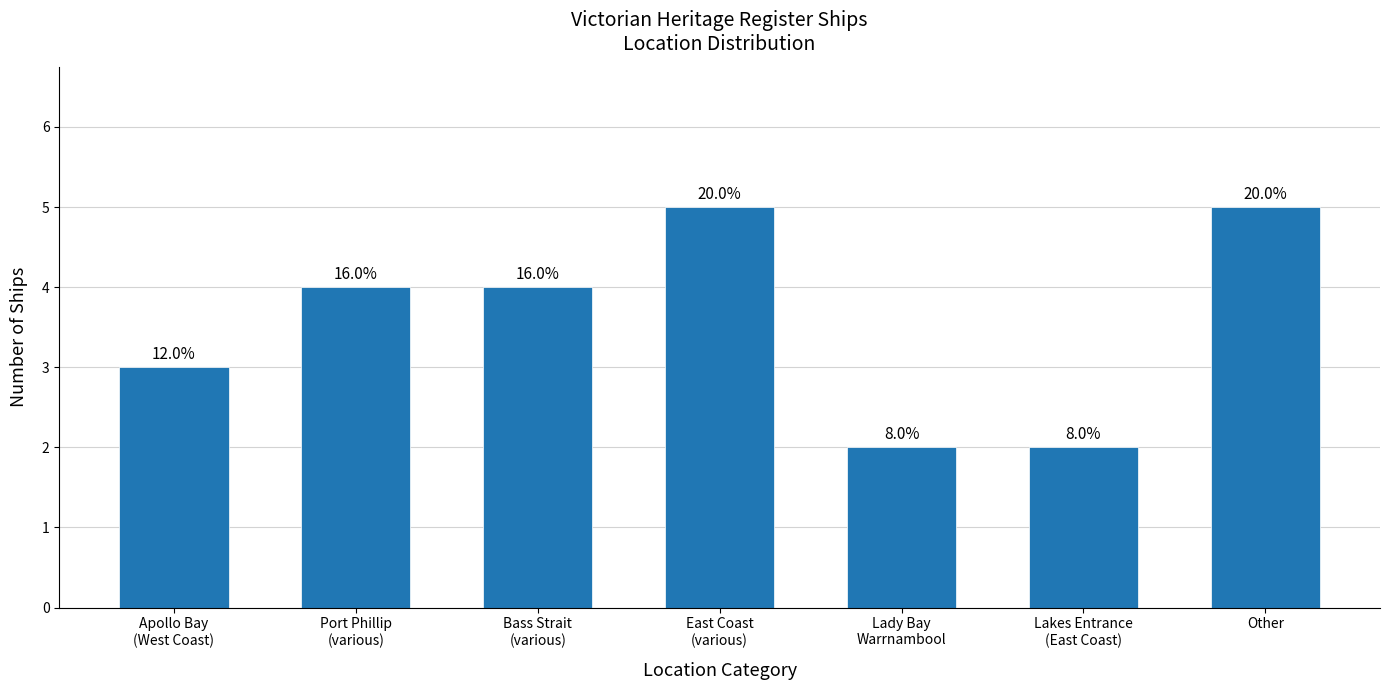

True or false: the data shows 5 at Other.

True